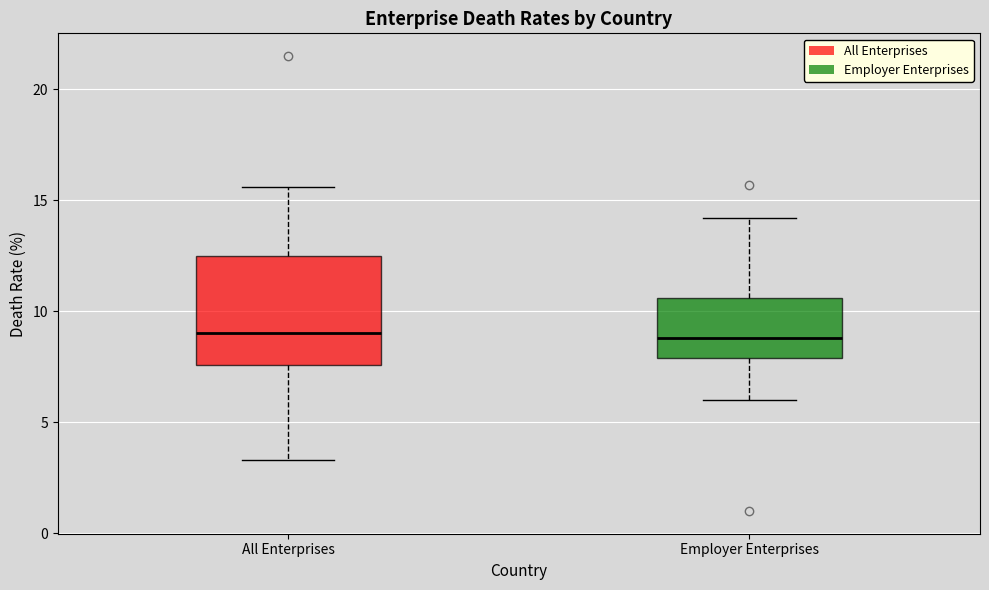

Reading left to right, transcribe this box plot: for each box, give where its median line is, the range the box spans, and where its two whiskers end, as read against the y-axis. The values are not printed on the chart, so give them approximately, as read against the axis.

All Enterprises: median 9.0, box 7.5 to 12.5, whiskers 3.5 to 15.5
Employer Enterprises: median 9.0, box 8.0 to 10.5, whiskers 6.0 to 14.0